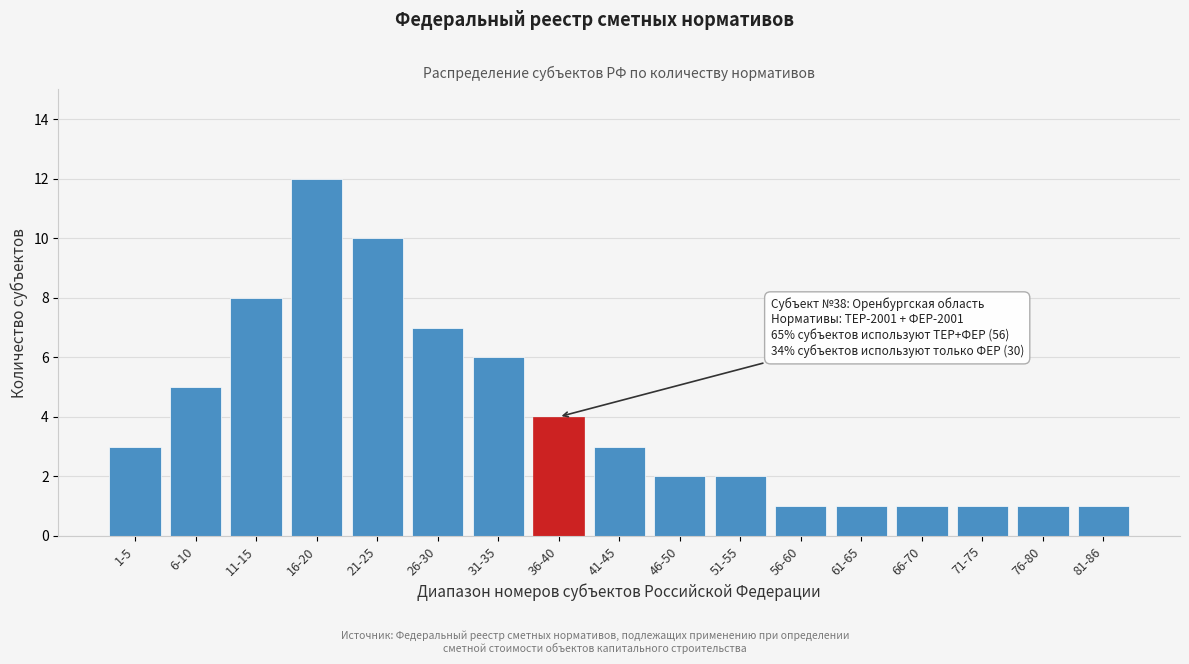

Reading left to right, transcribe all the data shown in this chart.

3	5	8	12	10	7	6	4	3	2	2	1	1	1	1	1	1